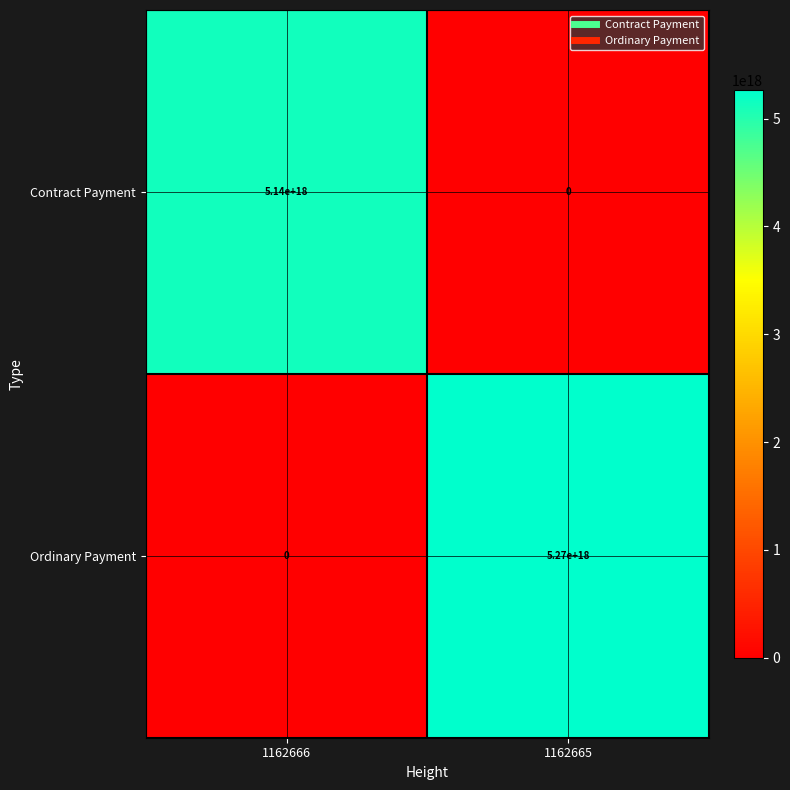

The value of Ordinary Payment at 1162665 is 5270000000000000000. True or false?

True